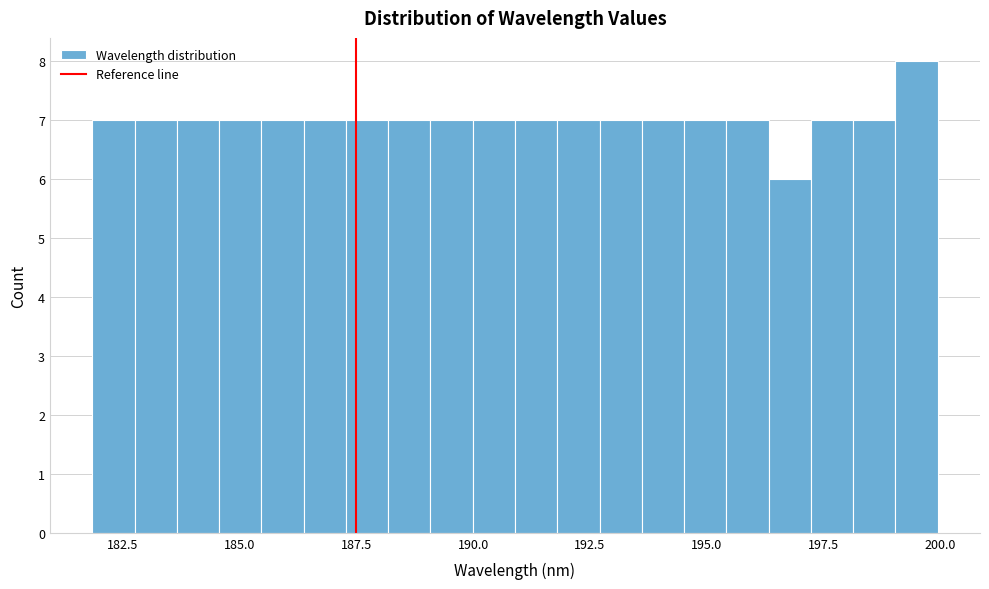

Around what value on the x-axis is the tallest bar? Give the approximate position of its centre, as read against the axis.

199.5